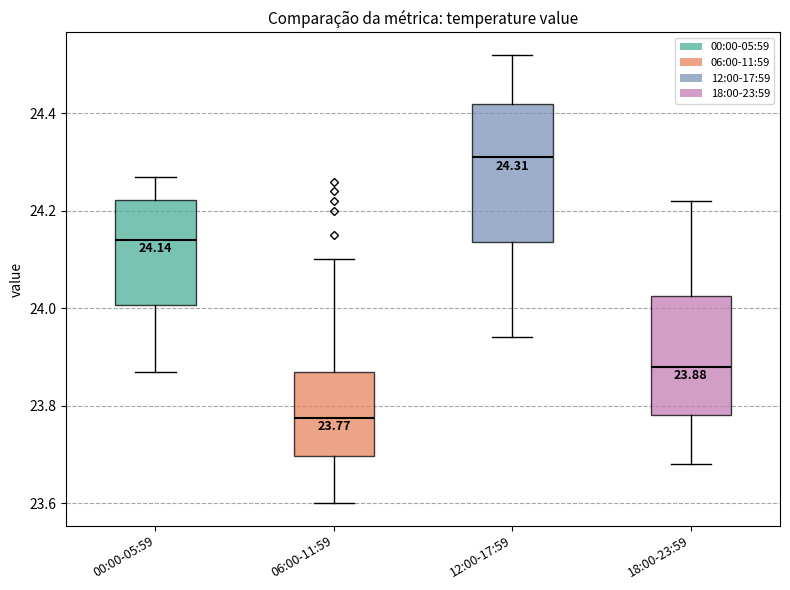

Which box has the highest median line?

12:00-17:59